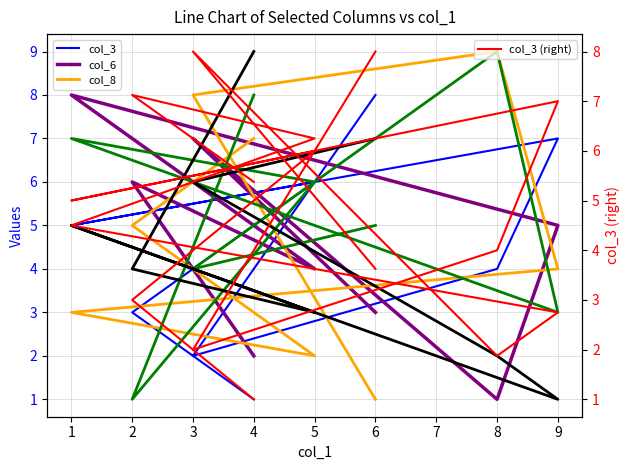

What is the difference between the col_8 values at 9 and 8?

5